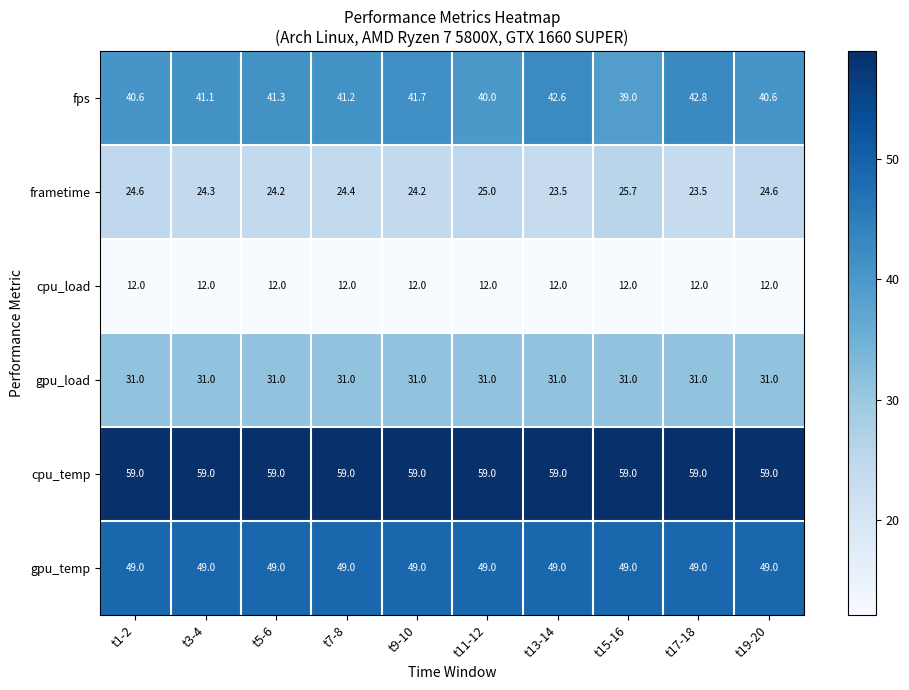

What is the difference between the fps values at t13-14 and t5-6?

1.3